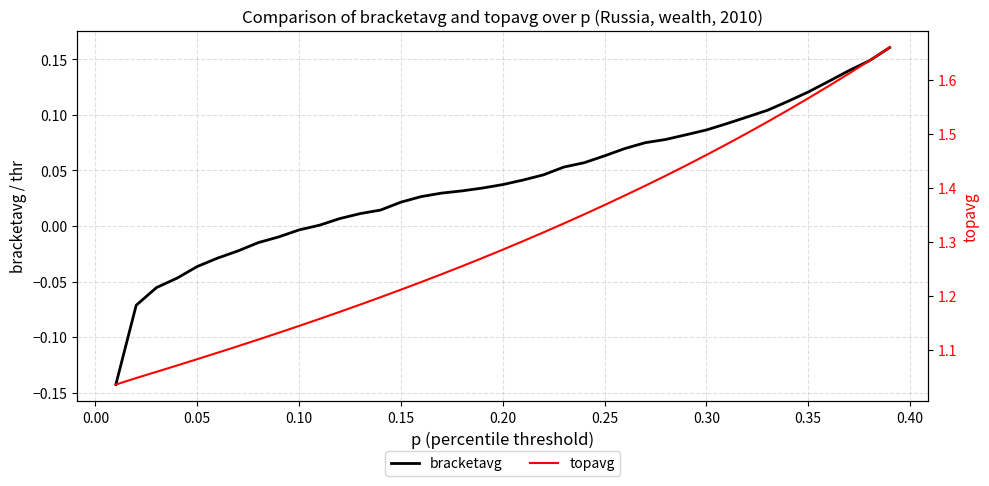

Does the chart have visible grid lines?

Yes